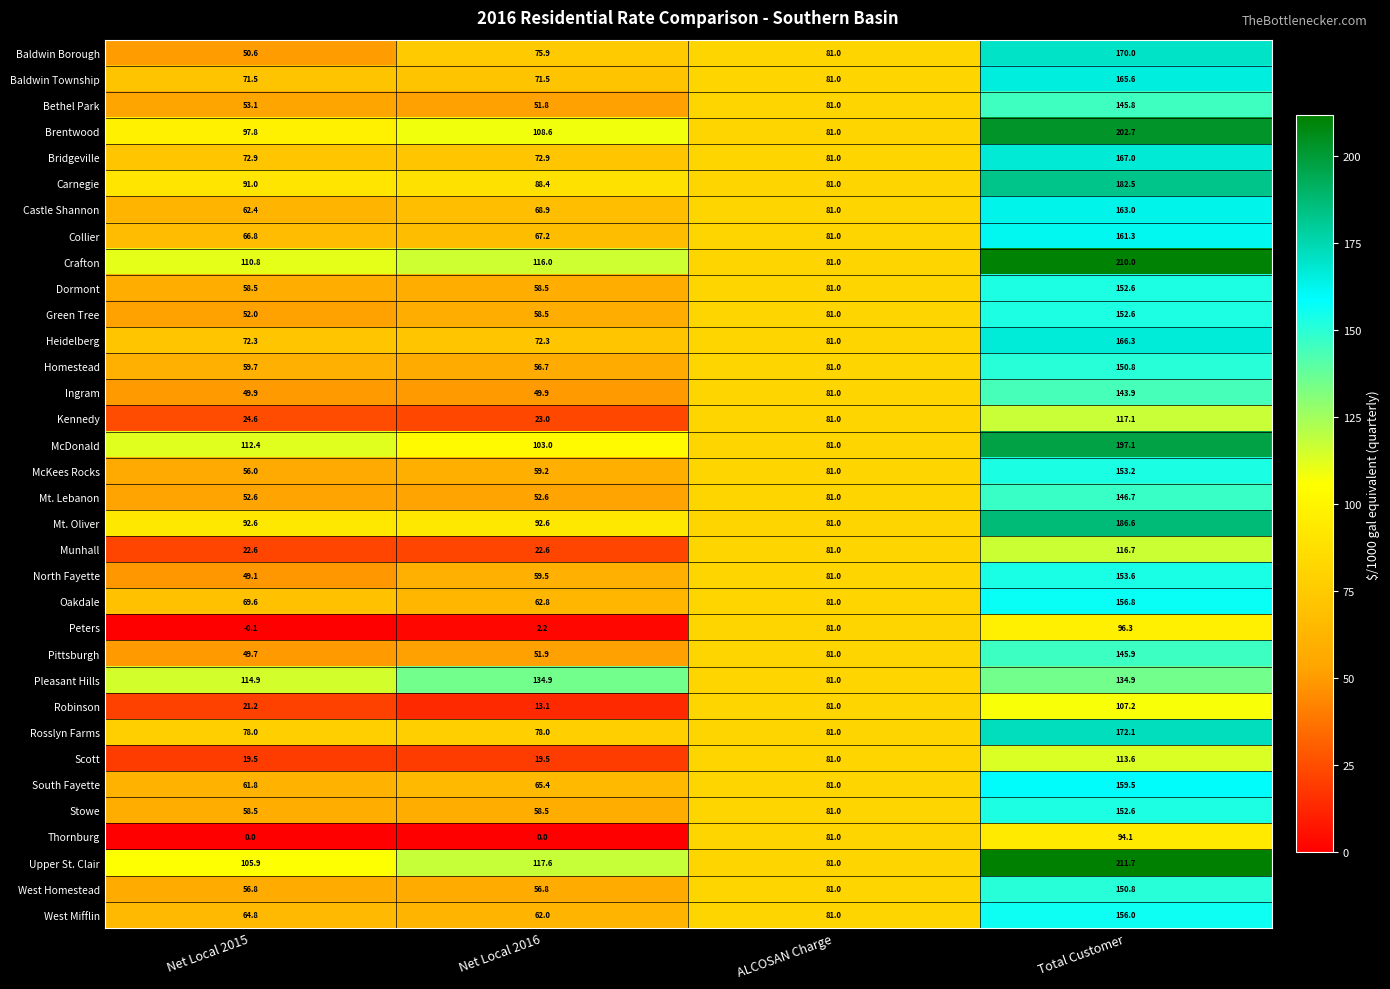

Which series has the largest total across all categories?

Crafton